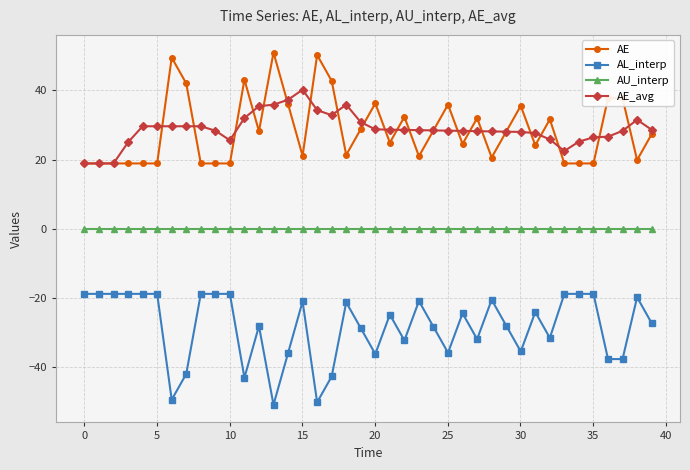

What is the highest value of the AL_interp series?

-18.9